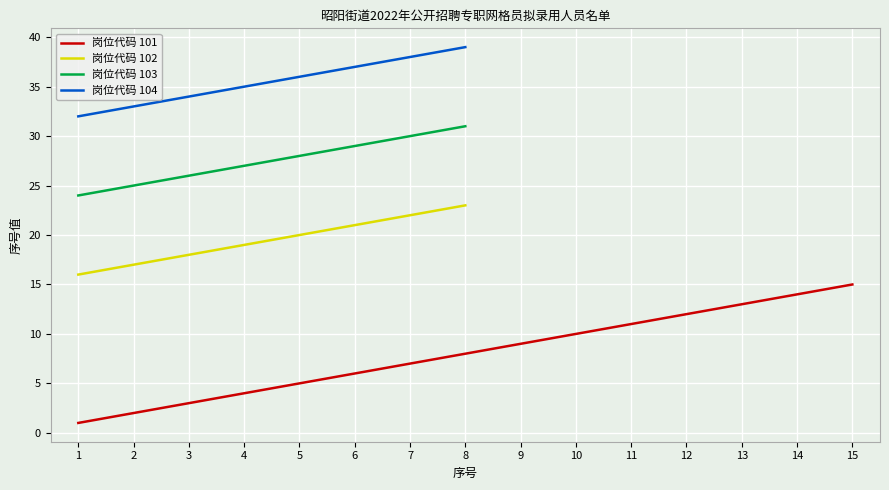

What is the sum of the 岗位代码 103 values at 3 and 8?

57.0